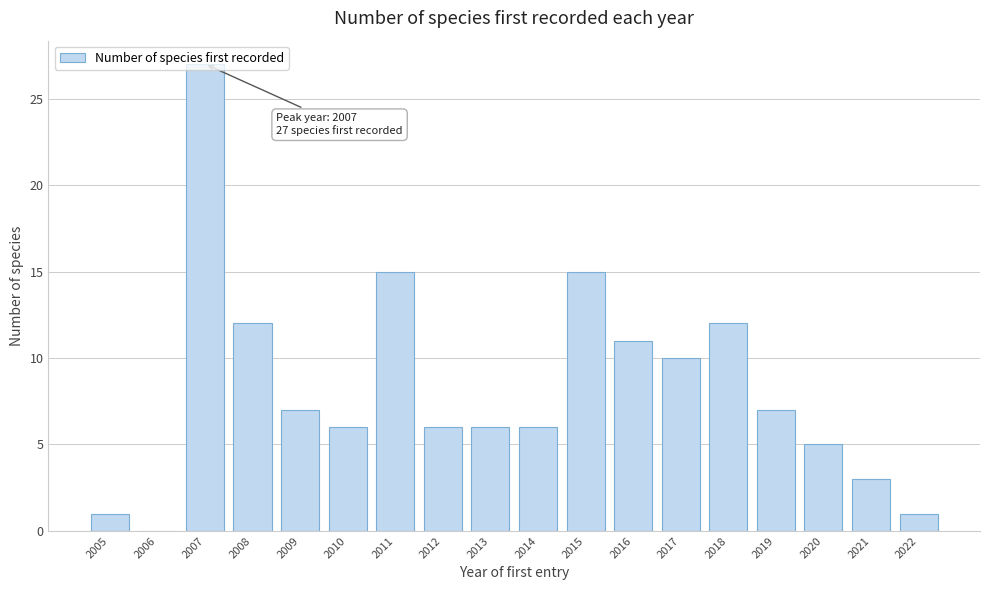

What is the sum of the values at 2013 and 2012?

12